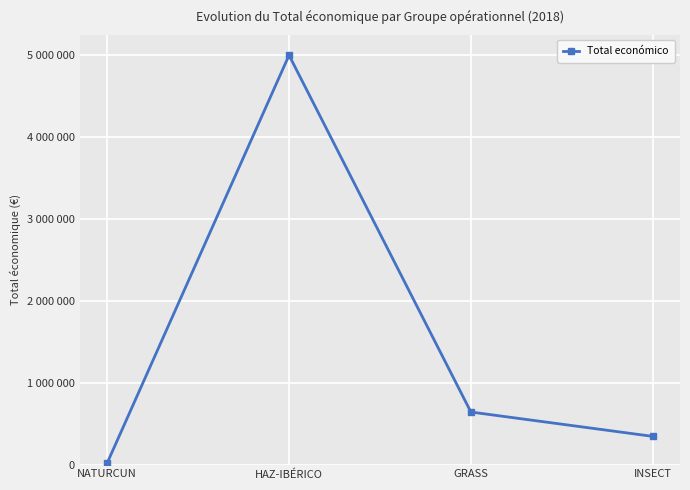

Reading right to left, list all the values displayed in this chart.

344243	641336	4995722	19478